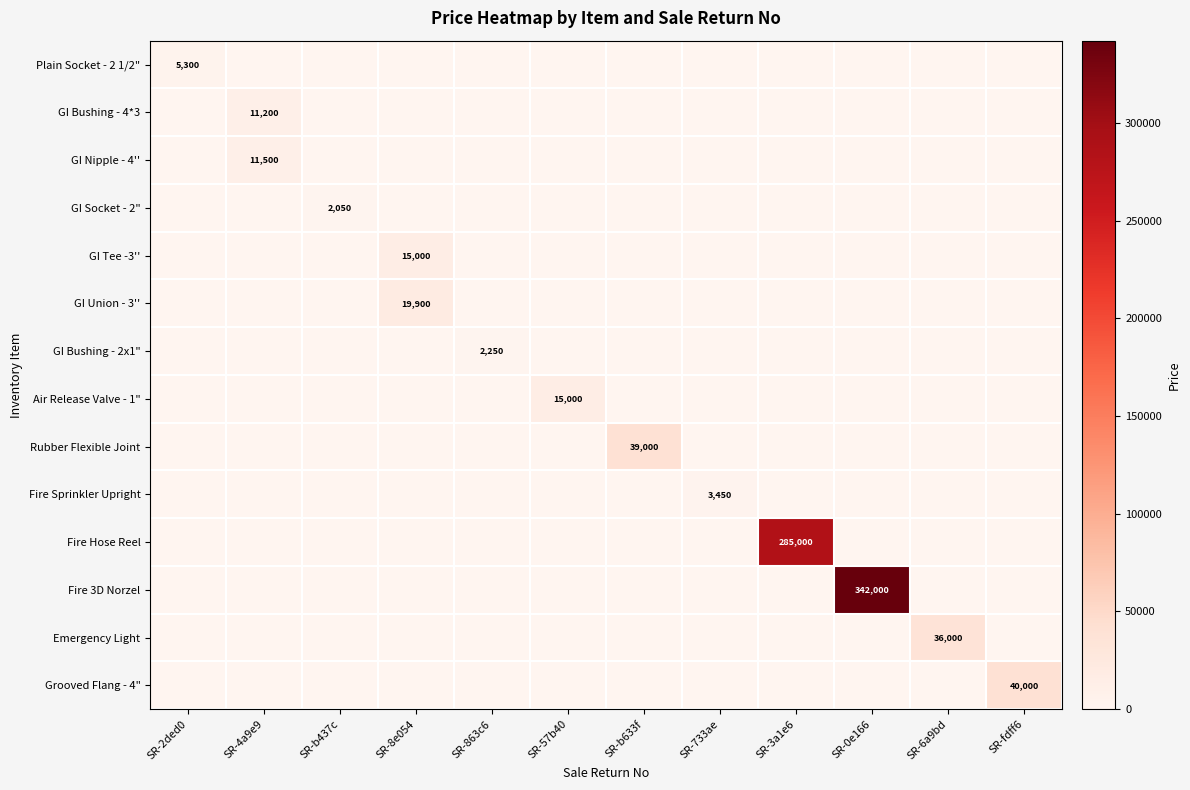

At SR-4a9e9, list the series in order from largest to smallest.

GI Nipple - 4'', GI Bushing - 4*3, Plain Socket - 2 1/2", GI Socket - 2", GI Tee -3'', GI Union - 3'', GI Bushing - 2x1", Air Release Valve - 1", Rubber Flexible Joint, Fire Sprinkler Upright, Fire Hose Reel, Fire 3D Norzel, Emergency Light, Grooved Flang - 4"